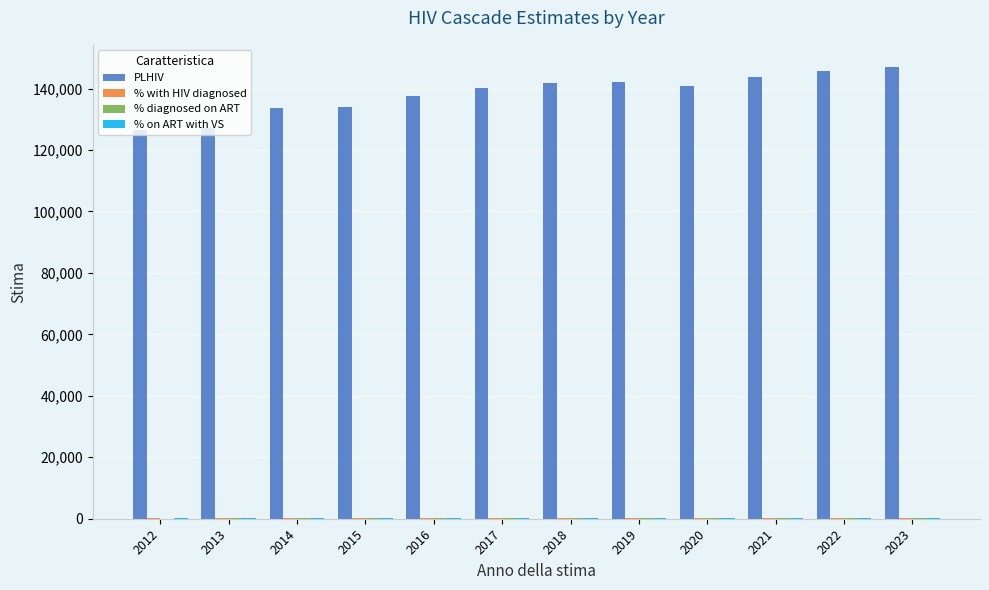

How many distinct data groups are displayed?

4